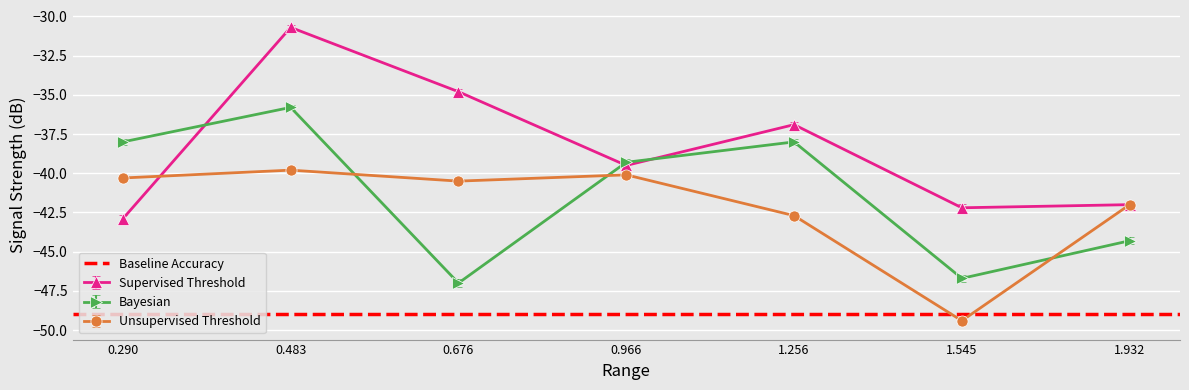

Rank the series by their average value, from highest to lowest.

Supervised Threshold, Bayesian, Unsupervised Threshold